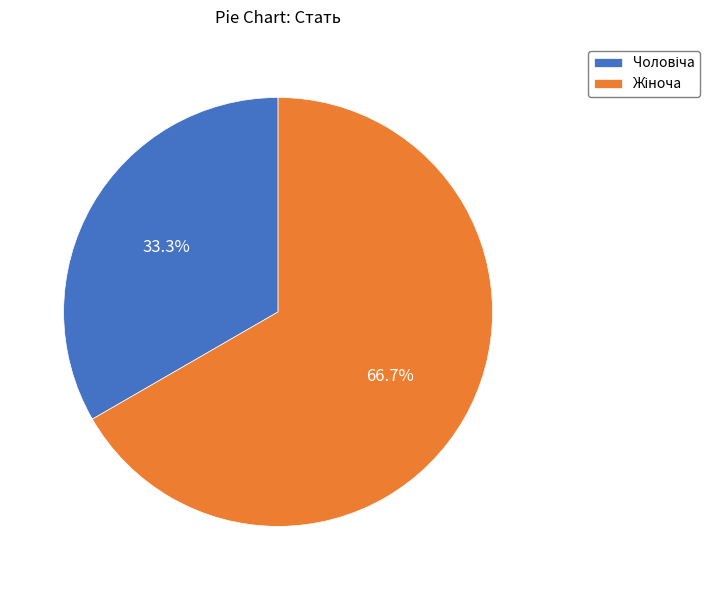

Count the number of slices in the pie.

2